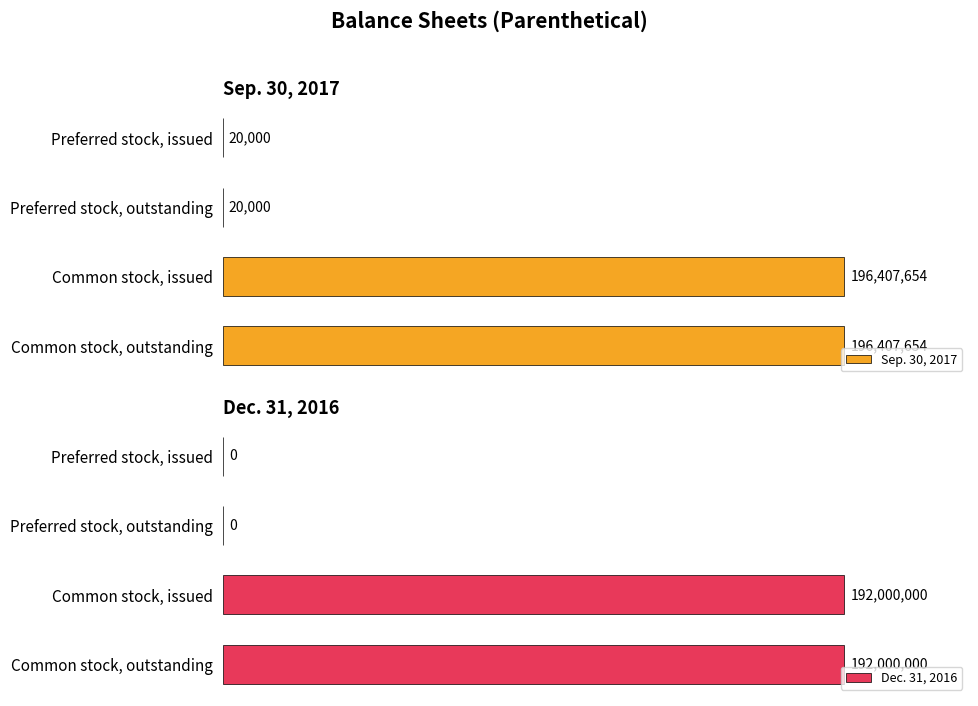

Rank the series at Common stock, issued from lowest to highest value.

Dec. 31, 2016, Sep. 30, 2017